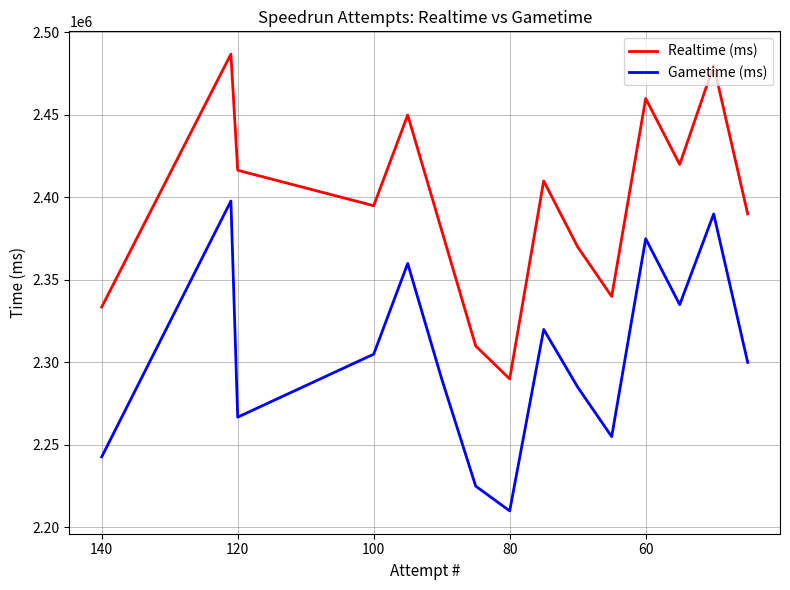

True or false: Gametime (ms) has a value of 1537661 at 8.

False